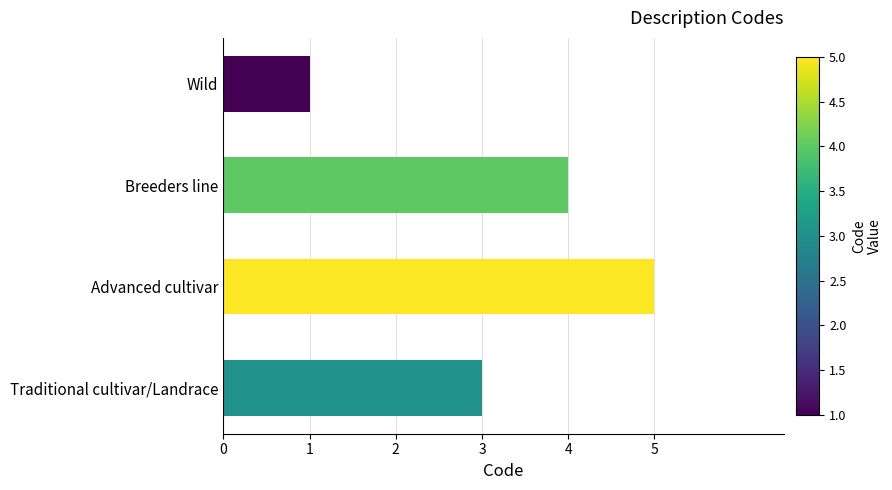

True or false: the data shows 1 at Wild.

True